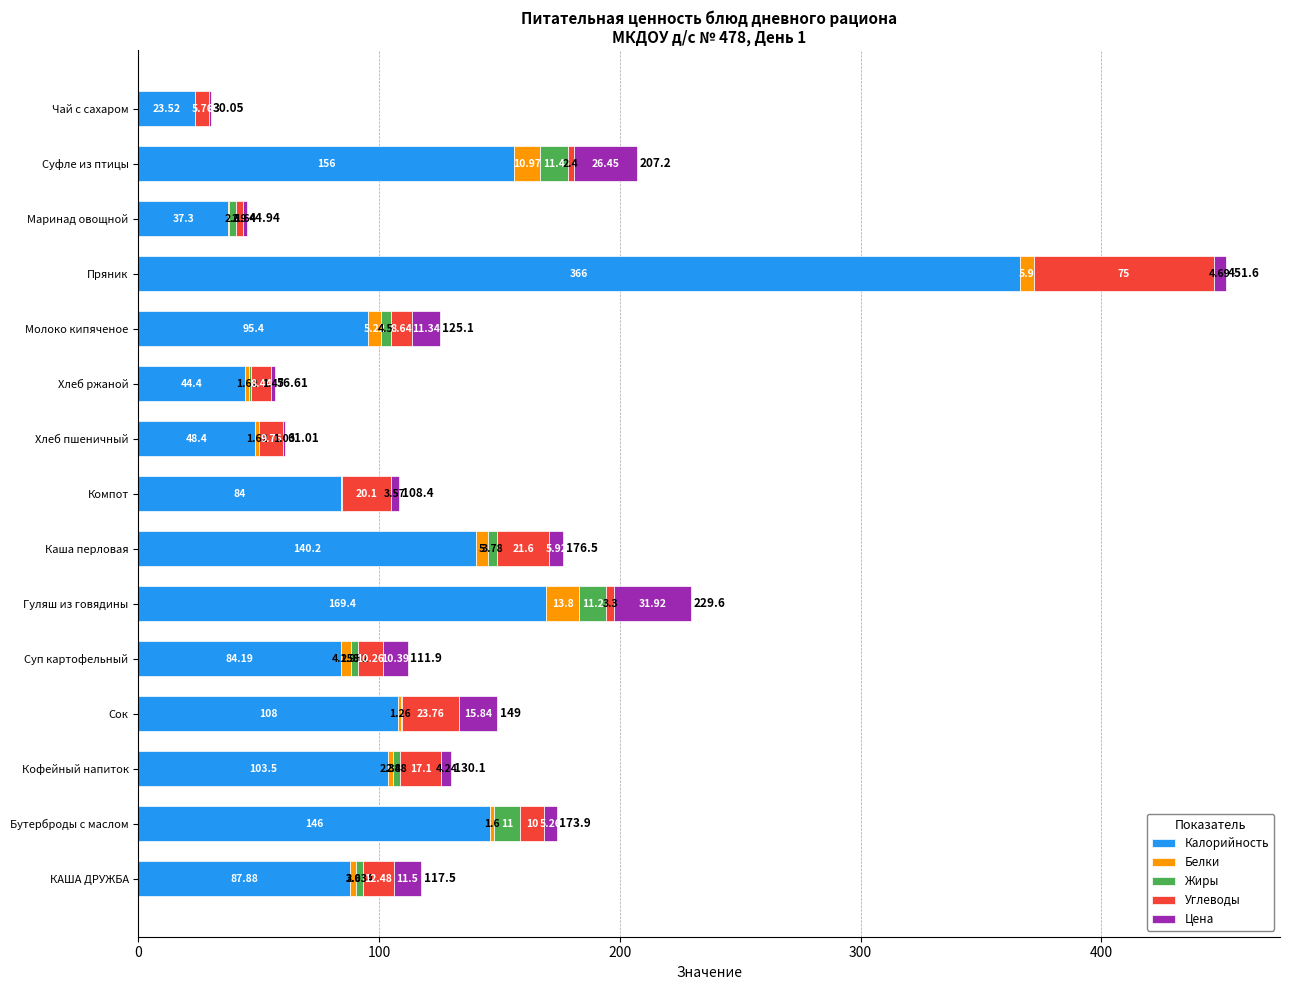

At which category is the sum across all series the highest?

Пряник